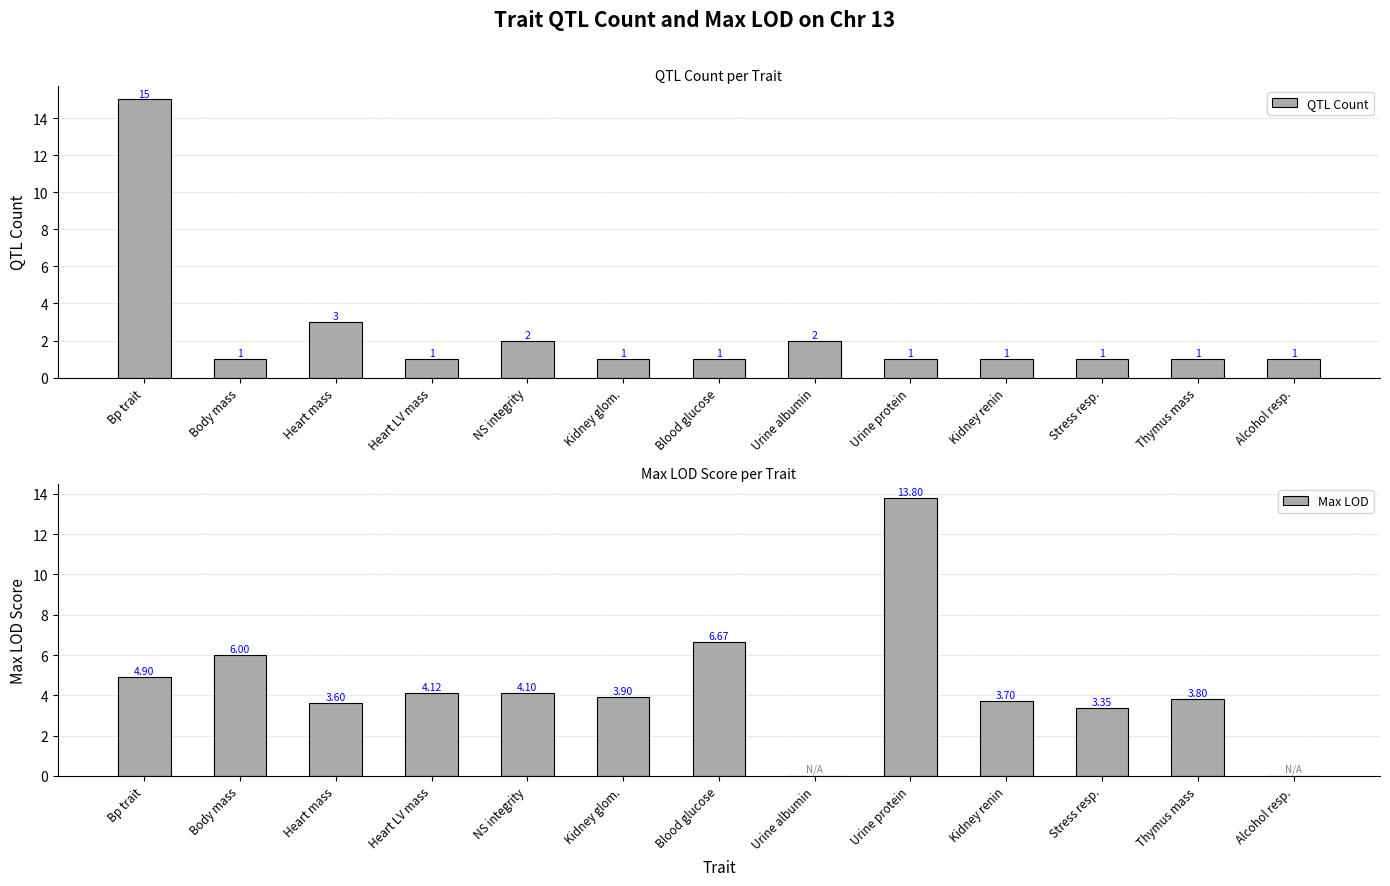

What is the spread (max minus min) of values at Urine protein?

12.8